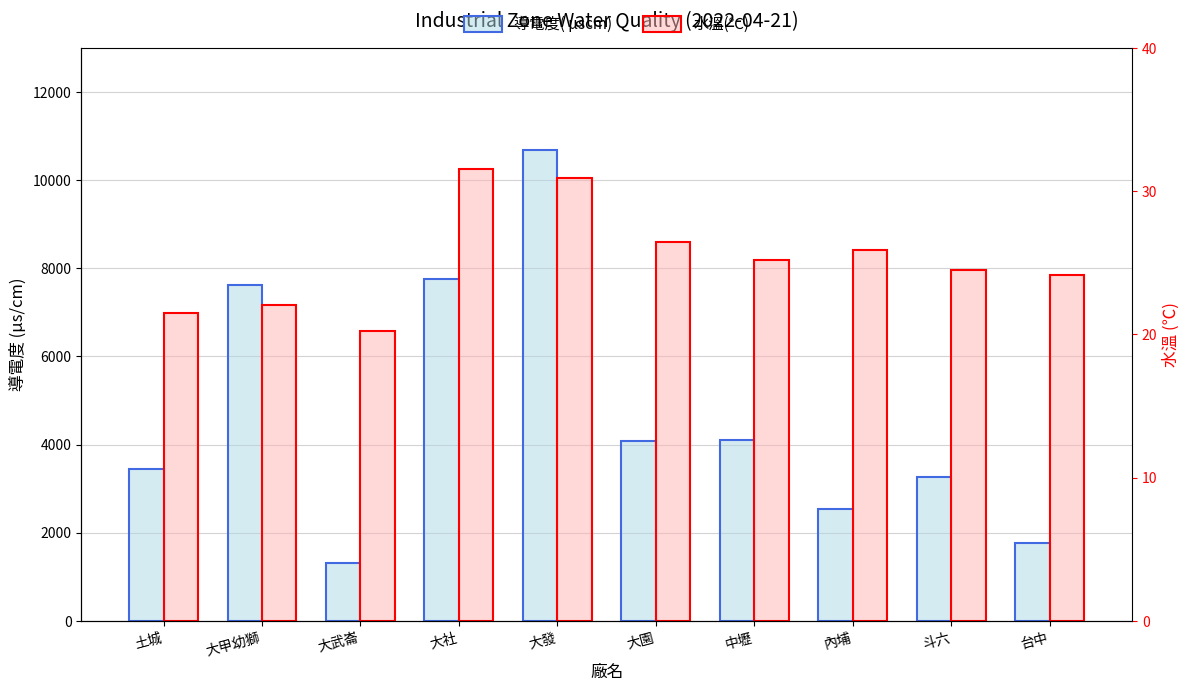

Which series has the widest spread of values?

導電度( μscm)